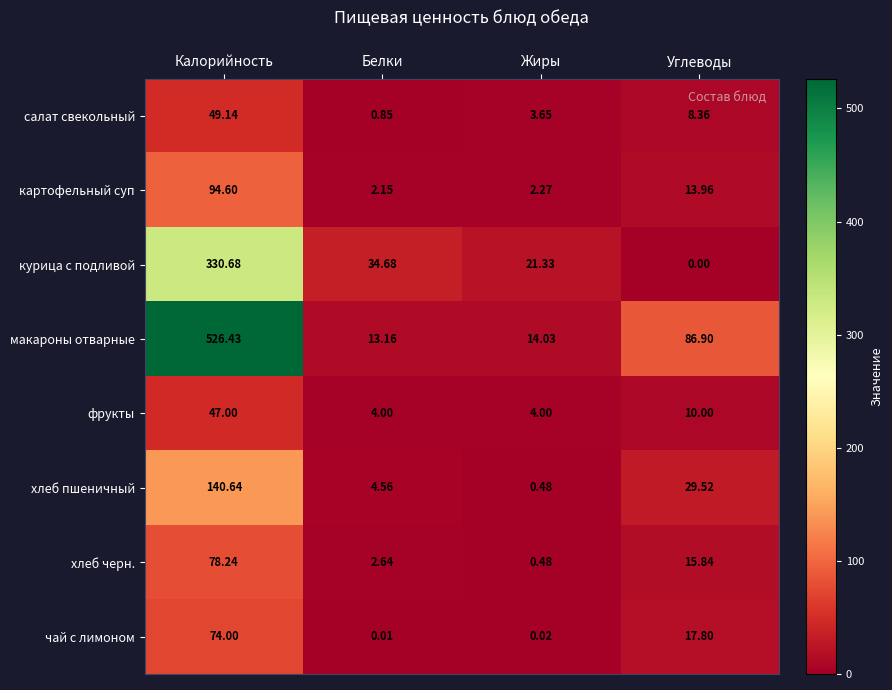

What is the total value across all series at Калорийность?

1340.7